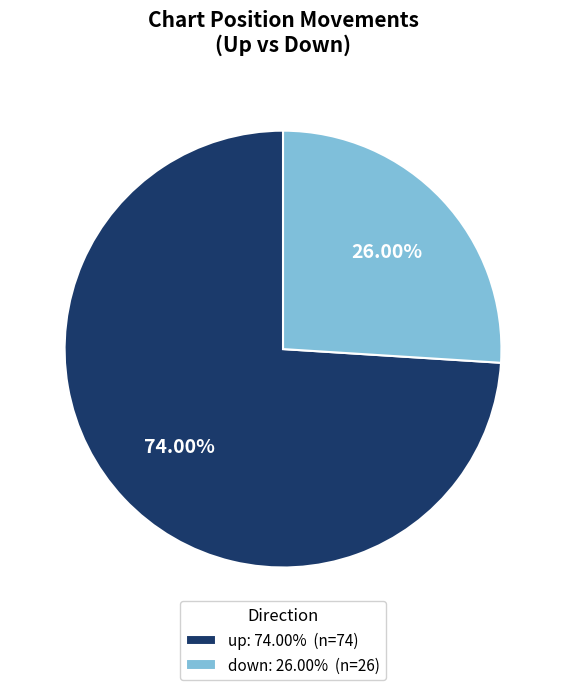

What is the majority slice?

up